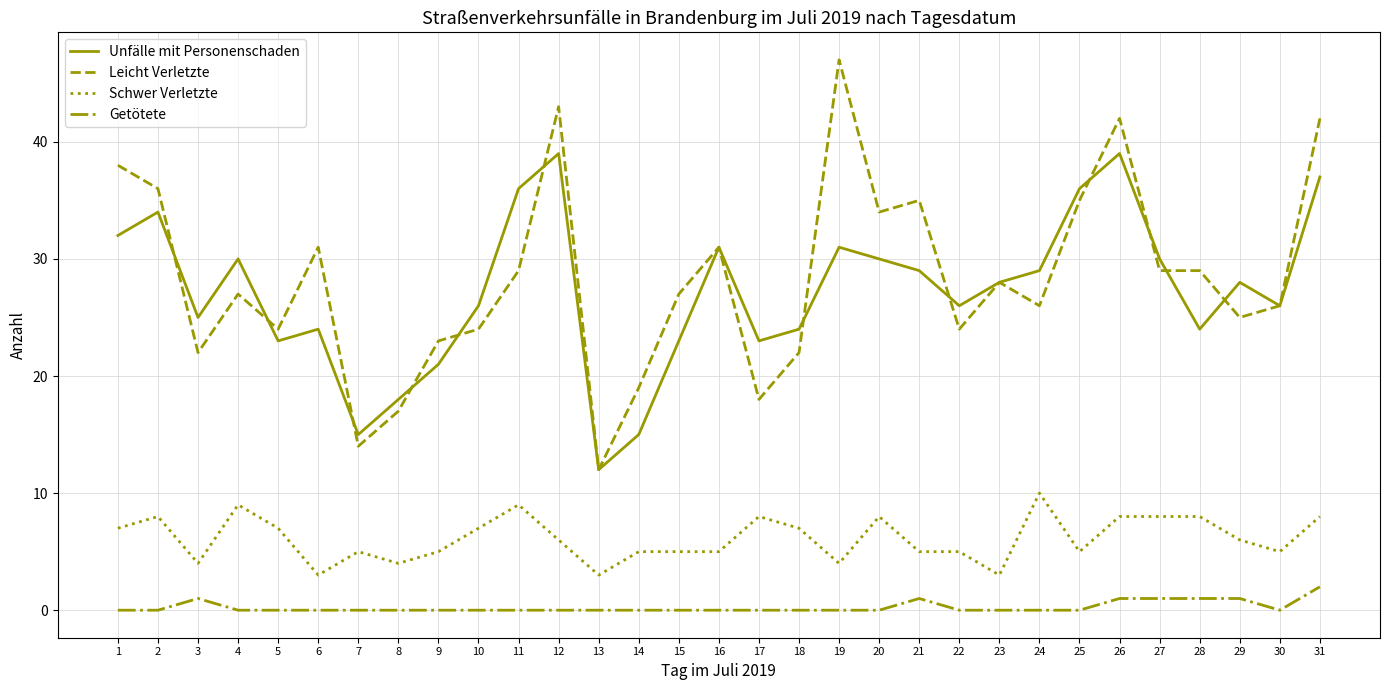

Which series has the widest spread of values?

Leicht Verletzte